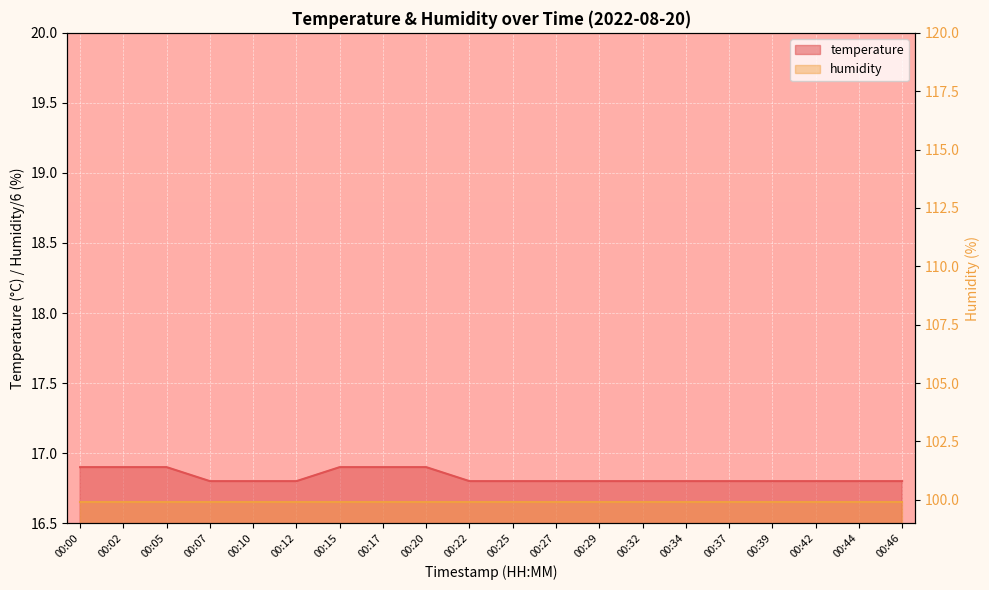

What is the minimum value shown in the chart?

16.8